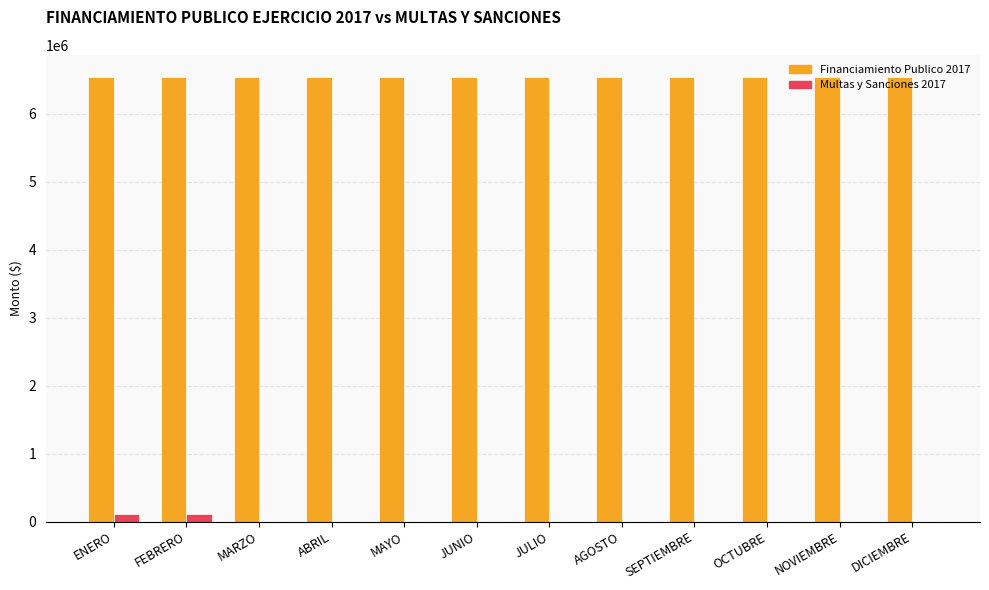

Count the number of categories in the chart.

12